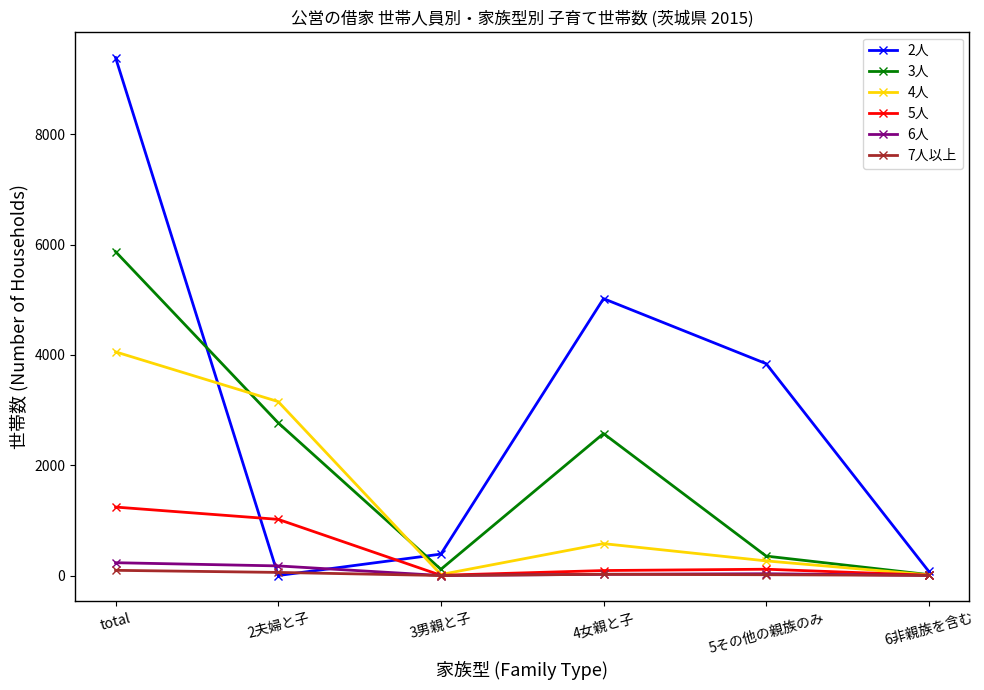

True or false: 6人 has more than 0 points higher than both neighbors.

True